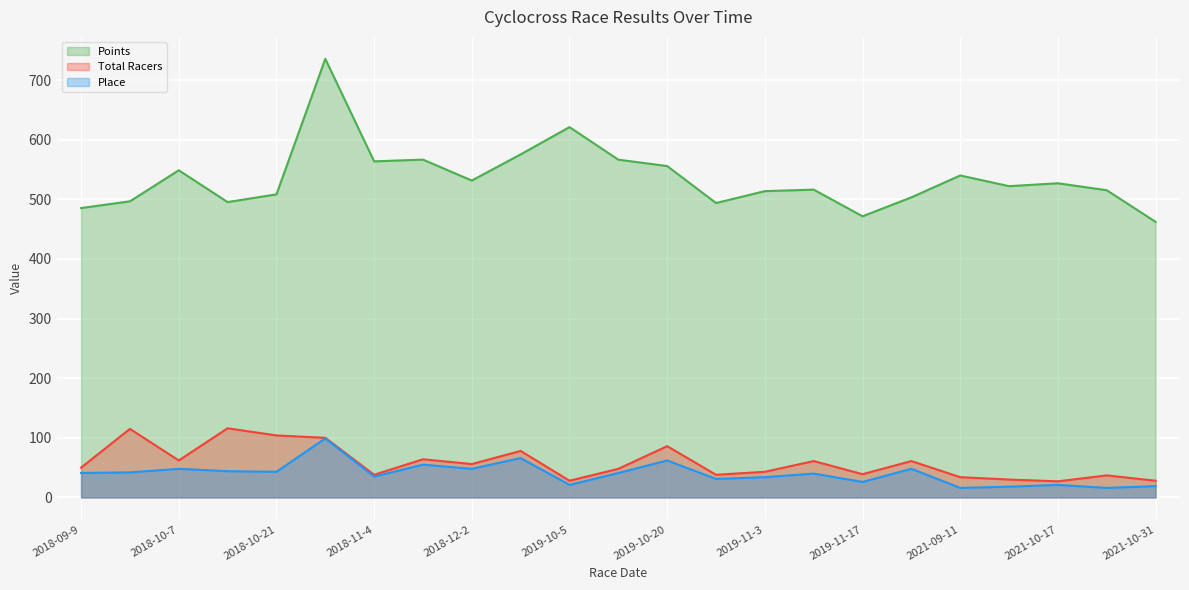

What is the difference between the Place values at 2018-09-16 and 2018-10-28?

57.0